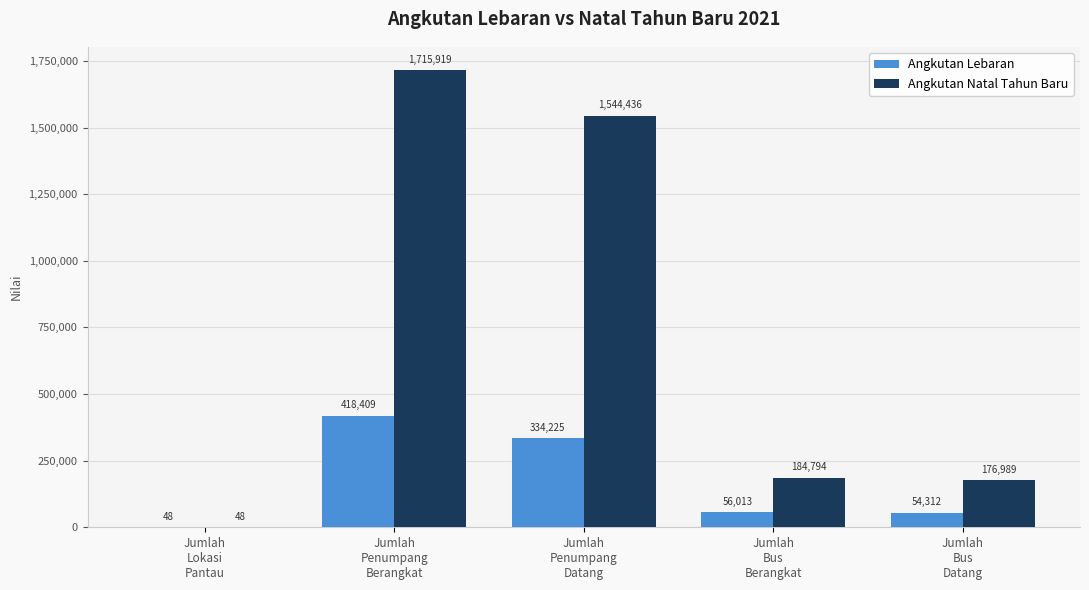

What is the greatest value displayed?

1715919